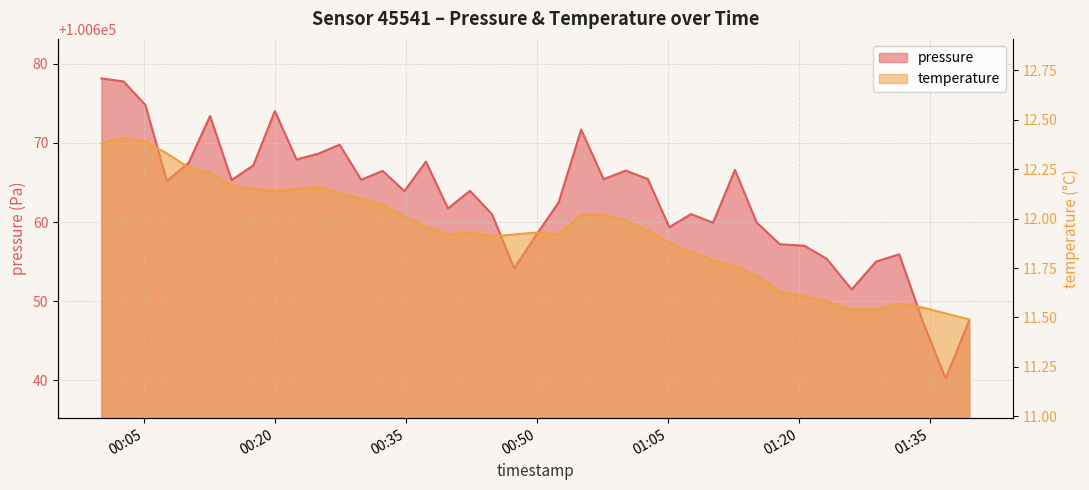

Which series has the largest total across all categories?

pressure